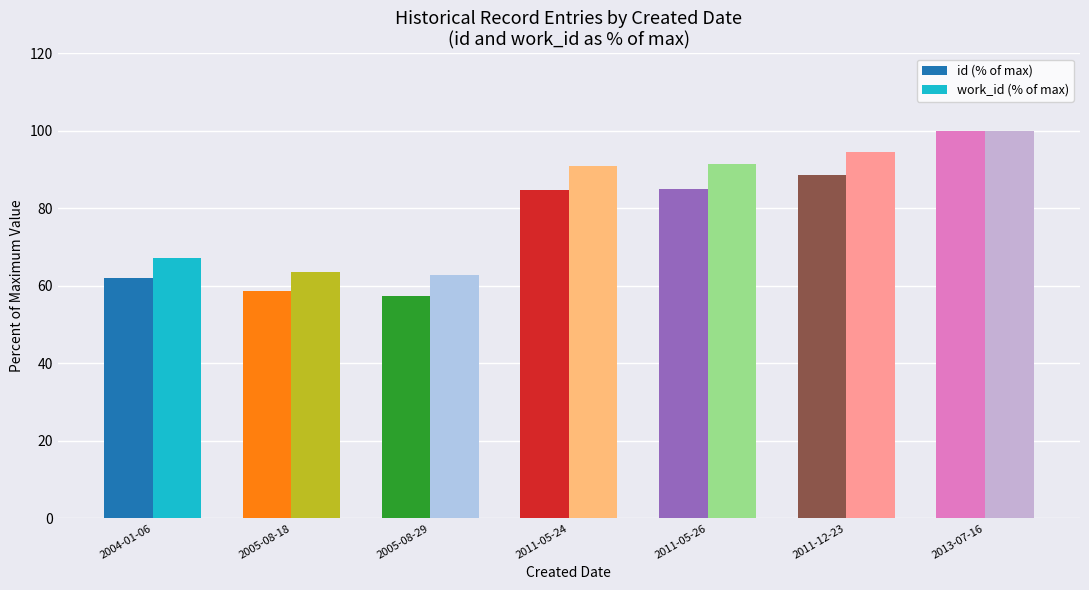

Where does the work_id (% of max) series first go above 90?

2011-05-24